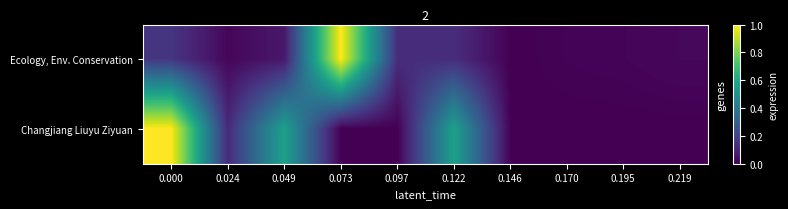

Reading left to right, transcribe all the data shown in this chart.

Ecology, Env. Conservation: 0.000=0.2	0.024=0.0	0.049=0.1	0.073=1.0	0.097=0.1	0.122=0.1	0.146=0.0	0.170=0.0	0.195=0.0	0.219=0.0
Changjiang Liuyu Ziyuan: 0.000=1.0	0.024=0.1	0.049=0.6	0.073=0.0	0.097=0.0	0.122=0.6	0.146=0.0	0.170=0.0	0.195=0.0	0.219=0.0